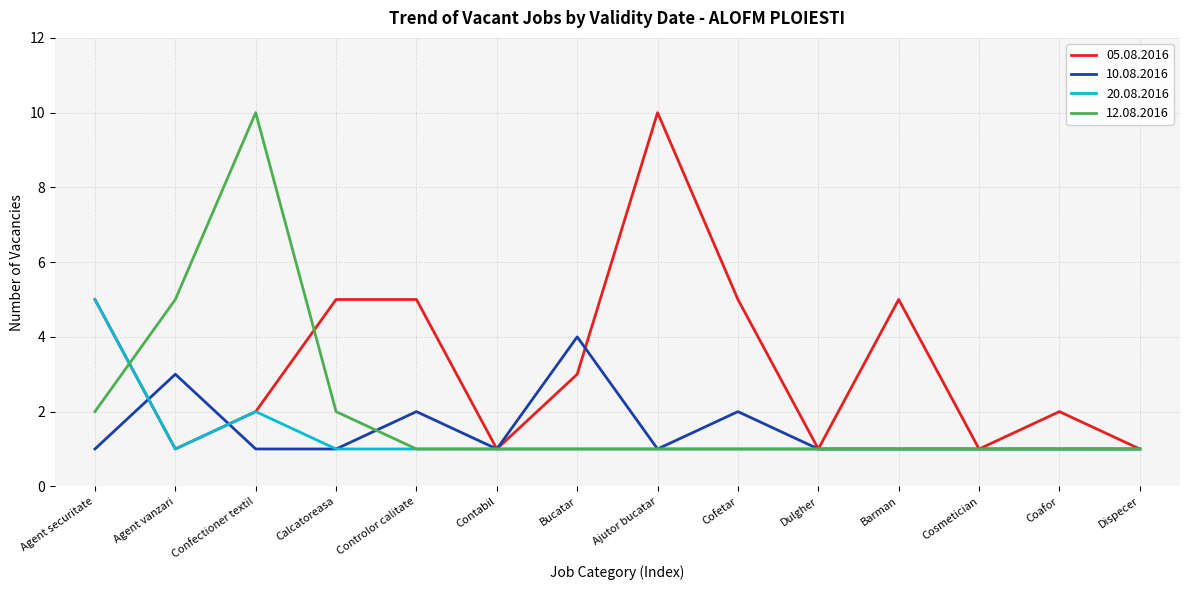

True or false: 12.08.2016 and 20.08.2016 intersect in this chart.

True